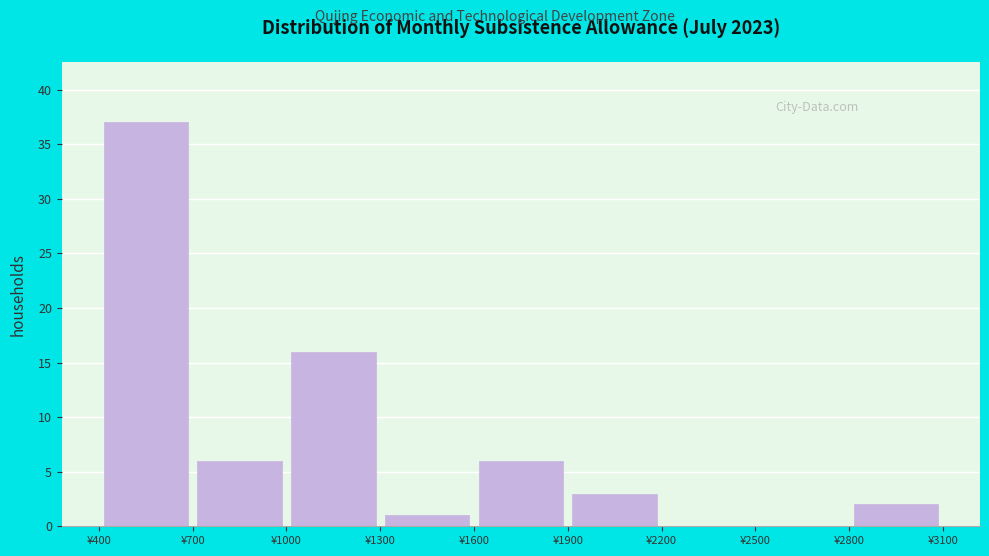

How tall is the bar that spans 1600 to 1900 on the x-axis? The values are not printed on the chart, so give them approximately, as read against the axis.

6